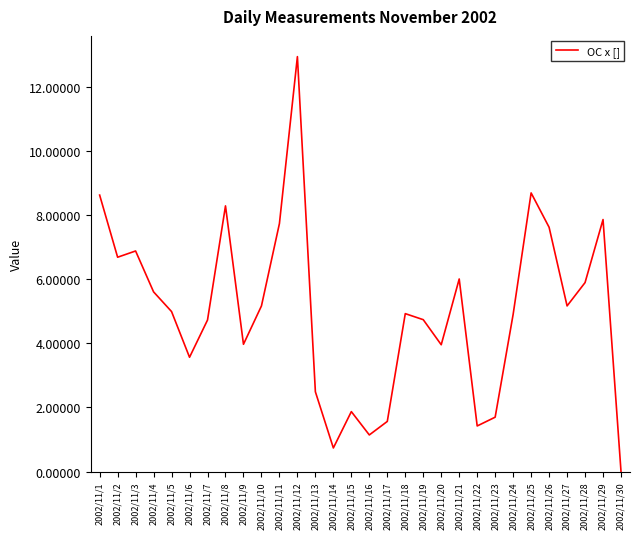

Where is the first local maximum?

2002/11/3